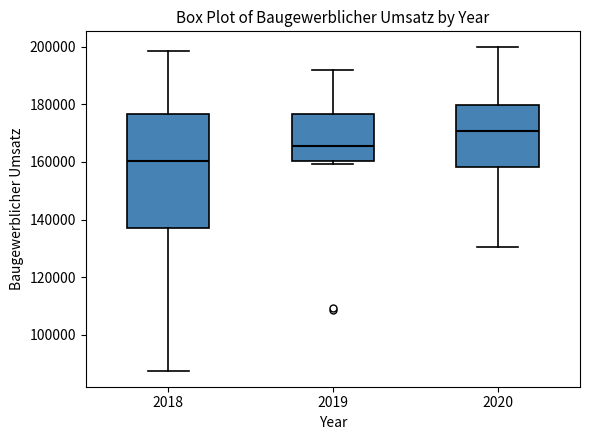

Reading left to right, read every box against the y-axis: the position of its median line, the range the box covers, and the ends of its whiskers. The values are not printed on the chart, so give them approximately, as read against the axis.

2018: median 160000, box 138000 to 176000, whiskers 88000 to 198000
2019: median 166000, box 160000 to 176000, whiskers 160000 (just below the box's lower edge) to 192000
2020: median 170000, box 158000 to 180000, whiskers 130000 to 200000